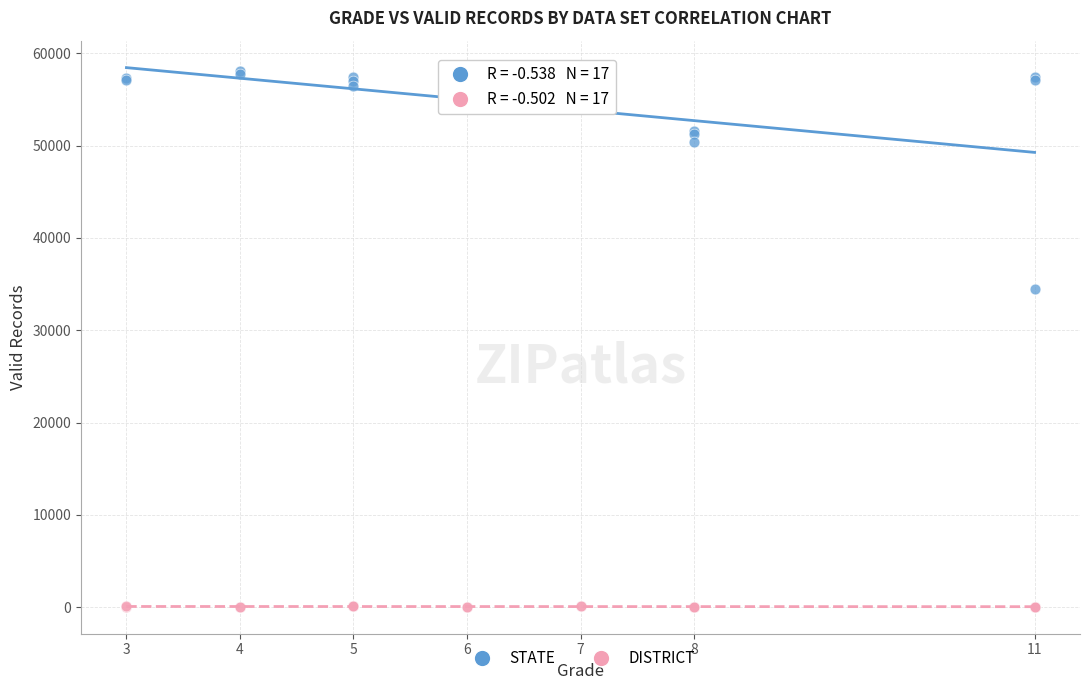

Which series contains the lowest Y value?

DISTRICT